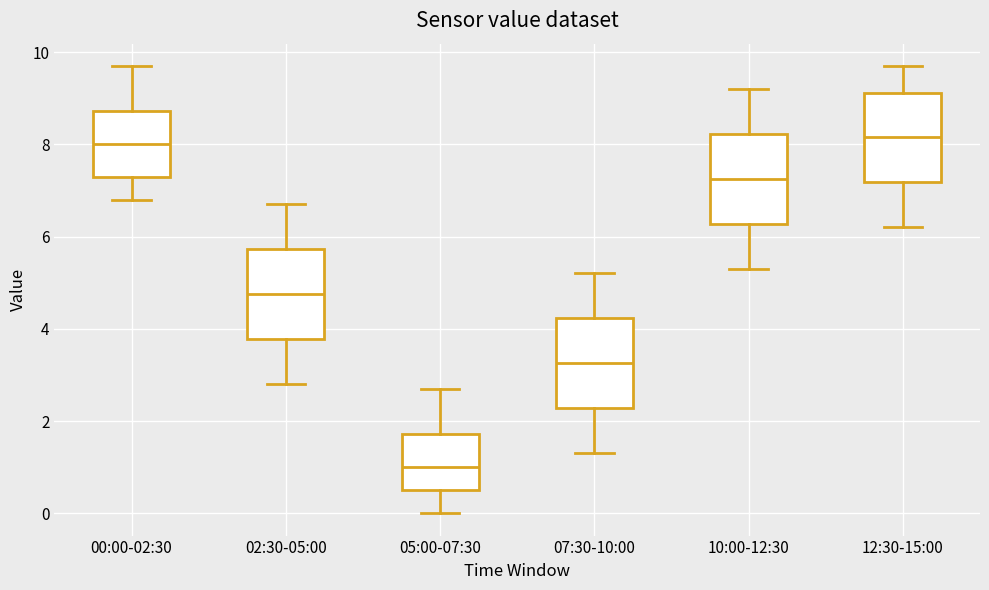

Where does the upper whisker of the box for 05:00-07:30 end on the y-axis? The values are not printed on the chart, so give them approximately, as read against the axis.

2.8